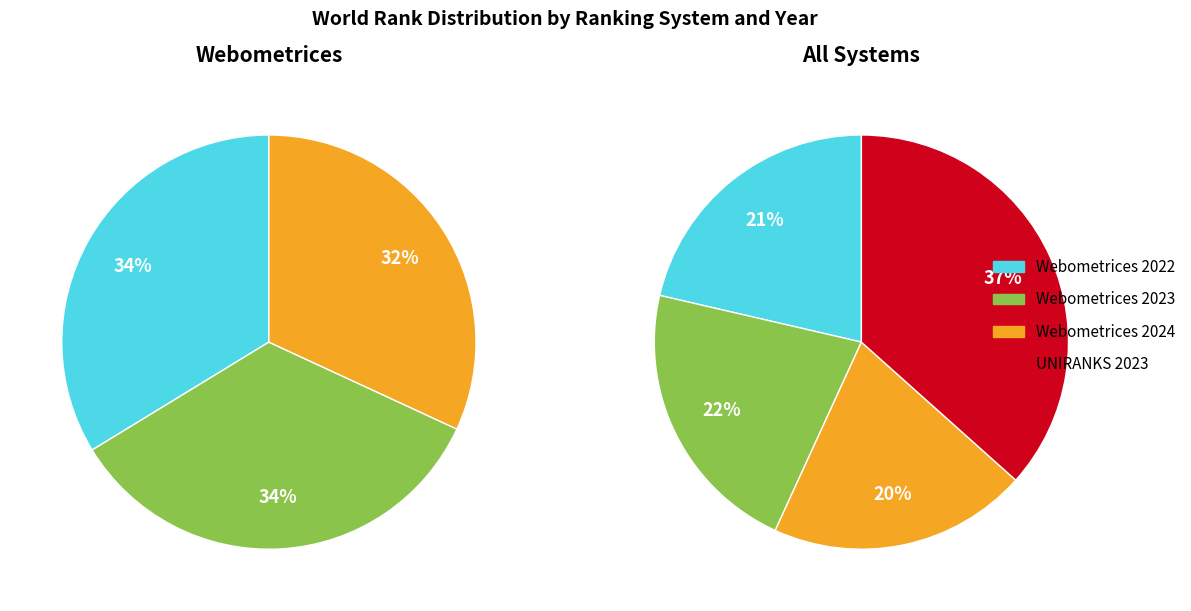

The Webometrices 2023 slice represents 36% of the pie. True or false?

False